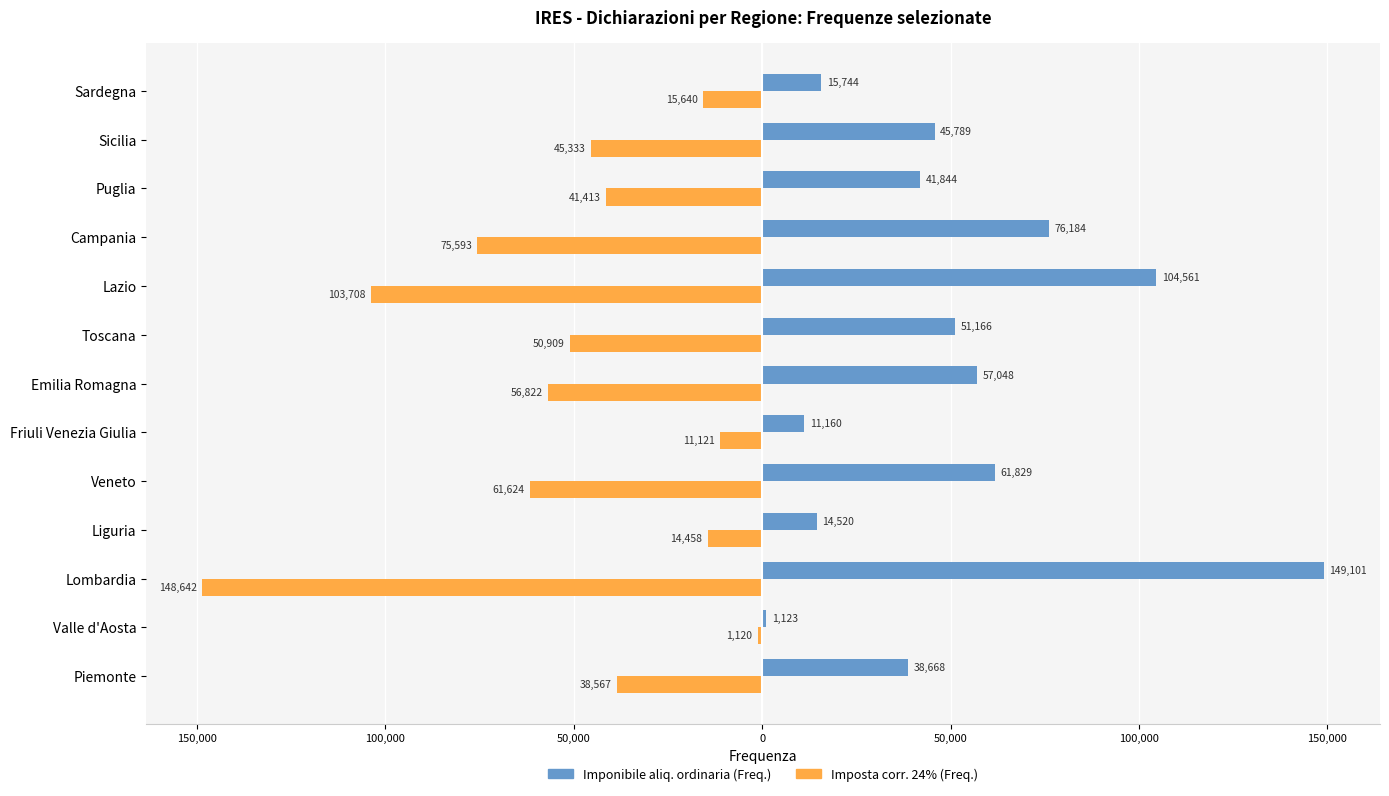

What is the maximum value shown in the chart?

149101